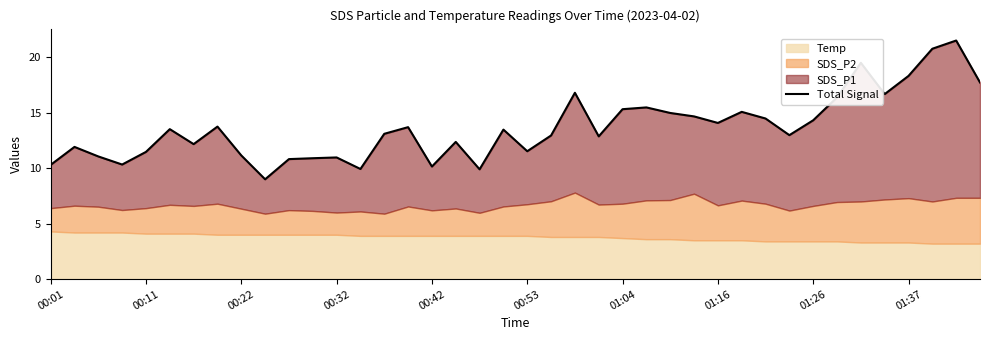

Reading left to right, list all the values displayed in this chart.

10.3	11.9	11.1	10.3	11.5	13.5	12.2	13.8	11.1	9.0	10.8	10.9	11.0	9.9	13.1	13.7	10.1	12.4	9.9	13.5	11.5	12.9	16.8	12.9	15.3	15.5	15.0	14.7	14.1	15.1	14.5	13.0	14.3	16.4	19.5	16.7	18.3	20.8	21.5	17.7